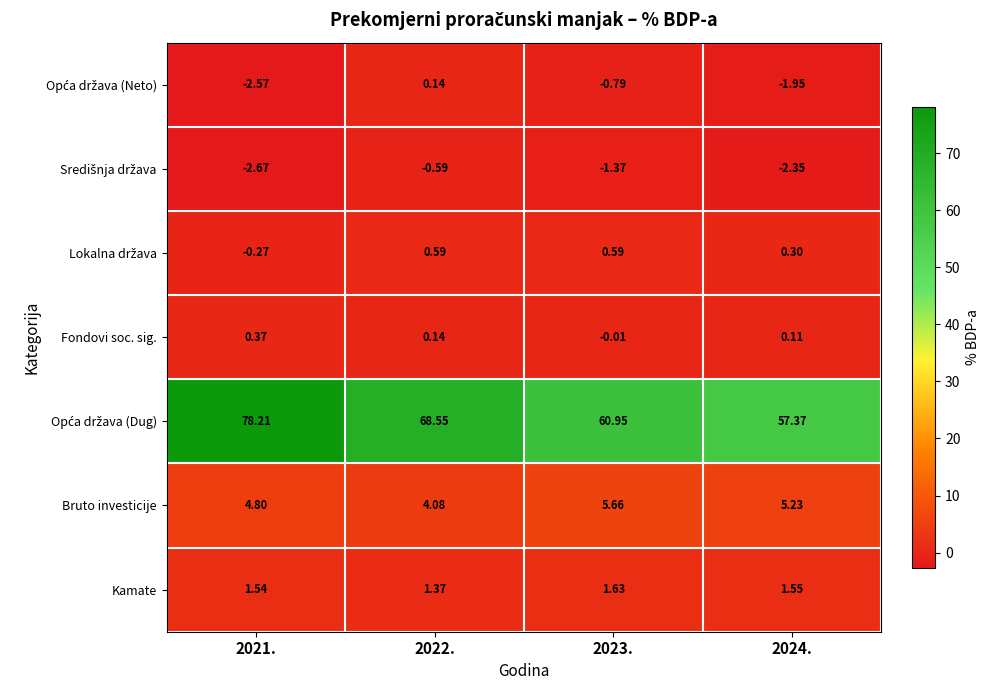

Which series changed the most between 2021. and 2023.?

Opća država (Dug)